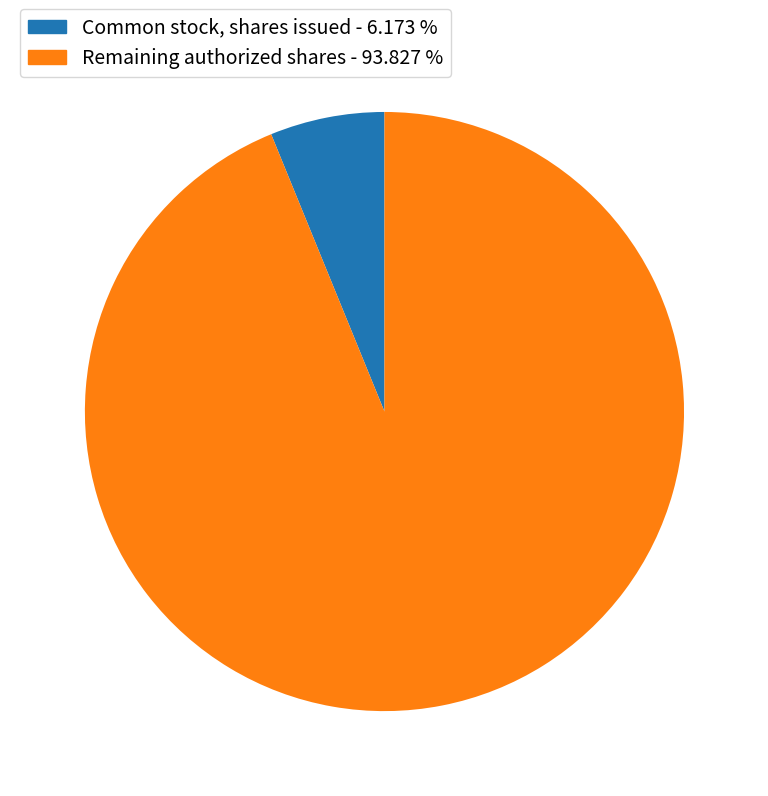

Combined, do Common stock, shares issued - 6.173 % and Remaining authorized shares - 93.827 % account for over 50%?

Yes